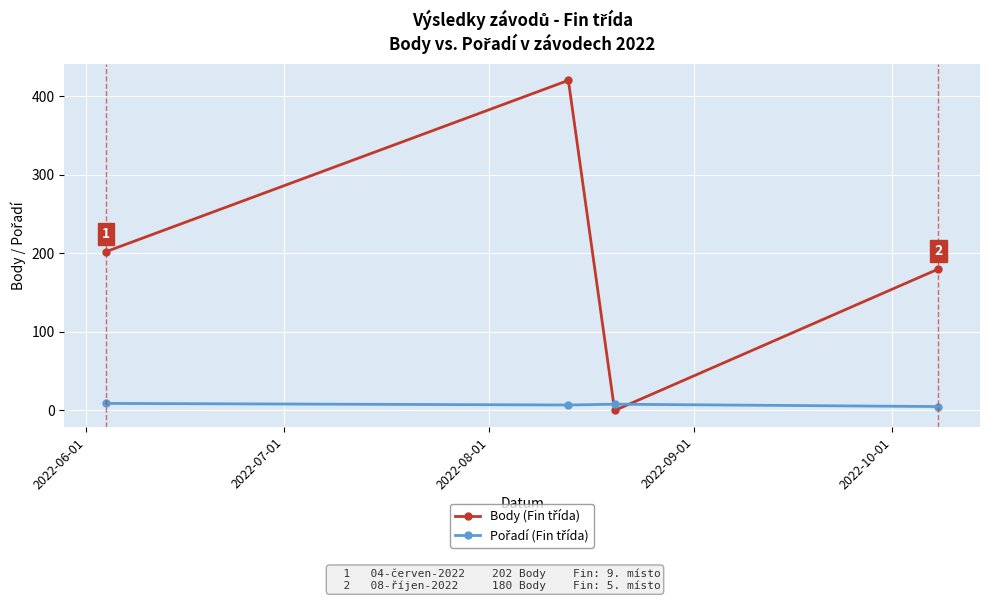

At how many categories does at least one series exceed 91?

3